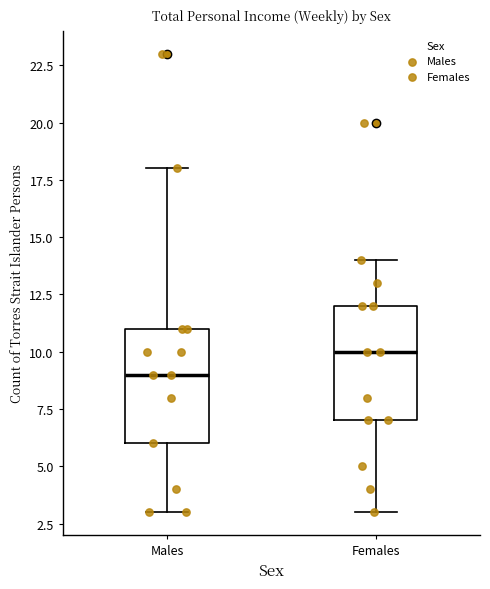

Where is the upper edge of the box for Males on the y-axis? The values are not printed on the chart, so give them approximately, as read against the axis.

11